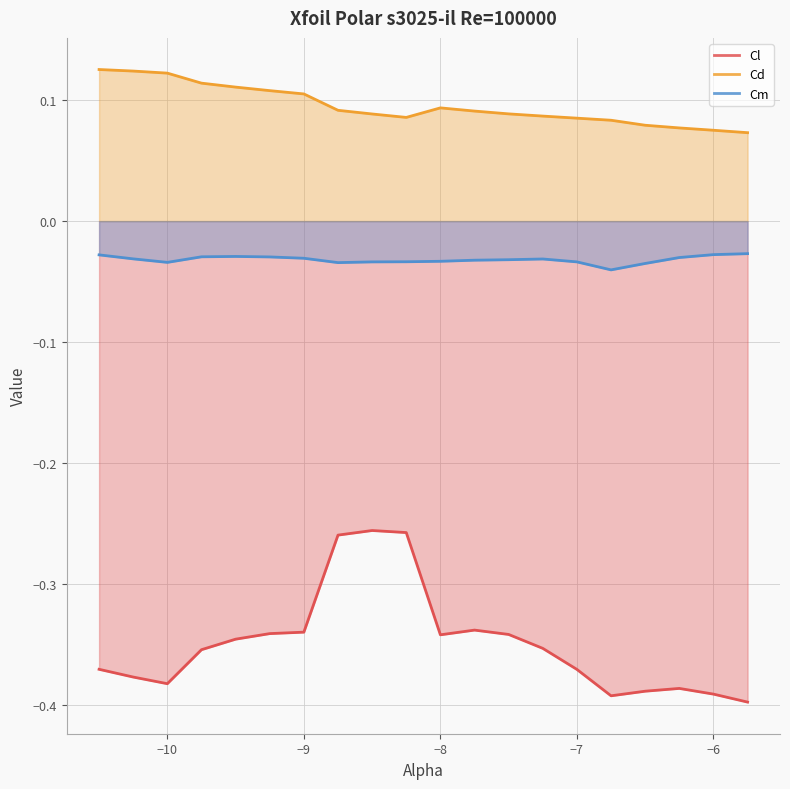

Which series has the largest total across all categories?

Cd